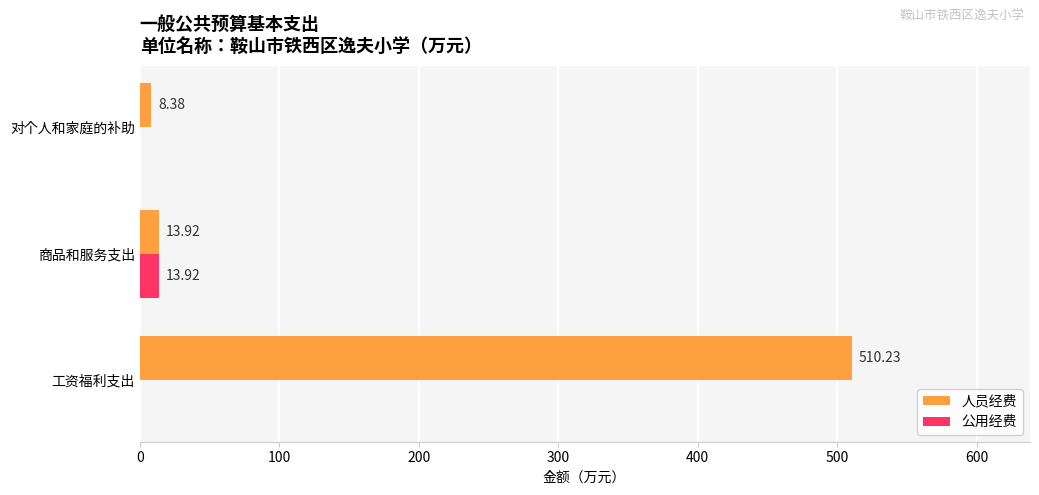

Which label corresponds to the largest value in the chart?

工资福利支出